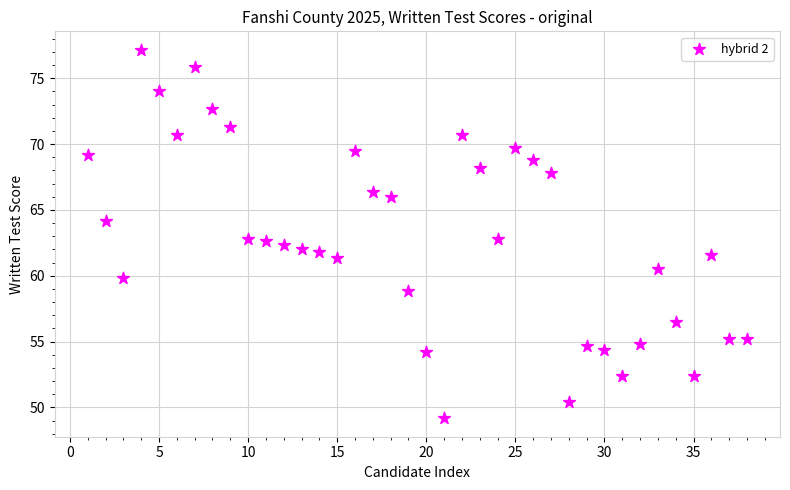

What is the range of Y values (max minus min)?

28.0